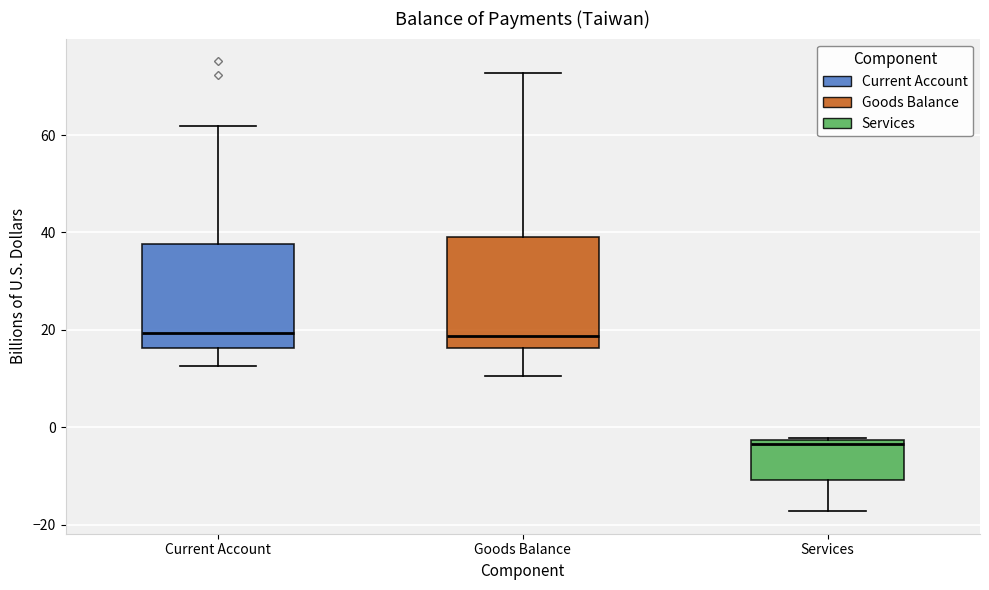

Where does the median line of the box for Services sit on the y-axis? The values are not printed on the chart, so give them approximately, as read against the axis.

-4